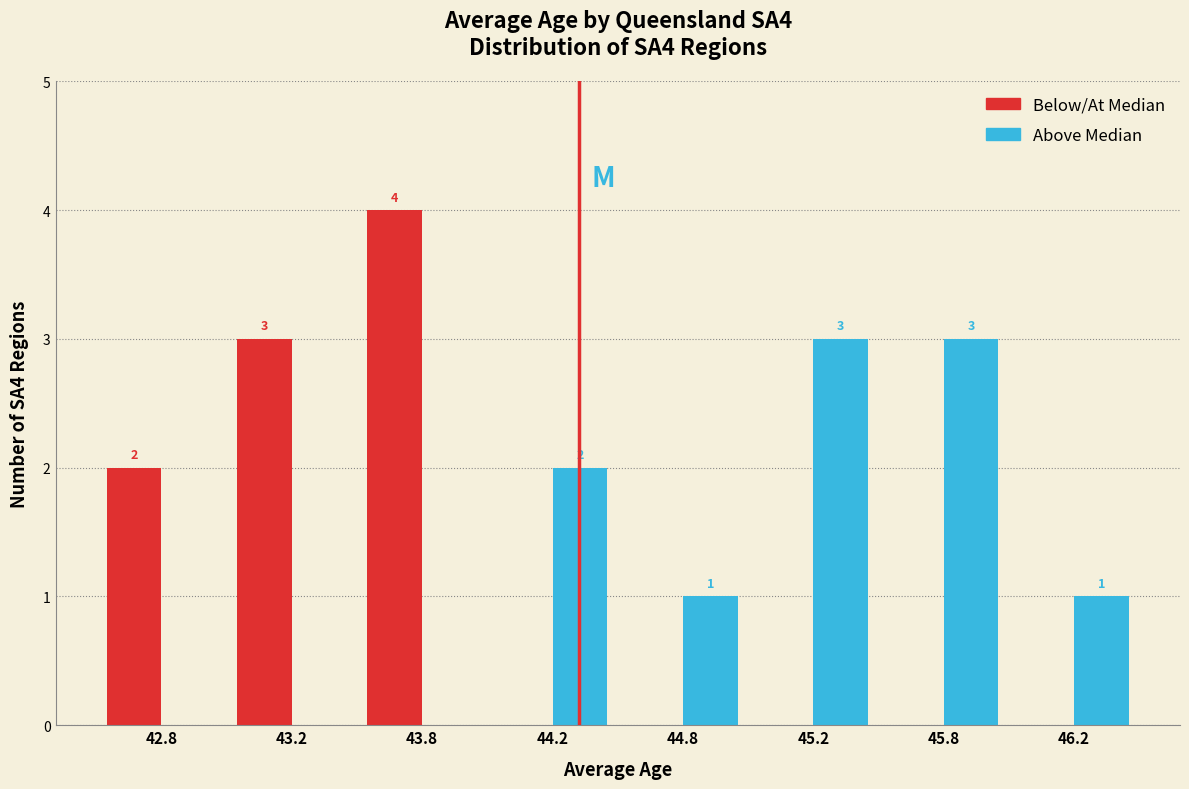

Reading left to right, list all the values displayed in this chart.

Below/At Median: 42.8=2	43.2=3	43.8=4	44.2=0	44.8=0	45.2=0	45.8=0	46.2=0
Above Median: 42.8=0	43.2=0	43.8=0	44.2=2	44.8=1	45.2=3	45.8=3	46.2=1